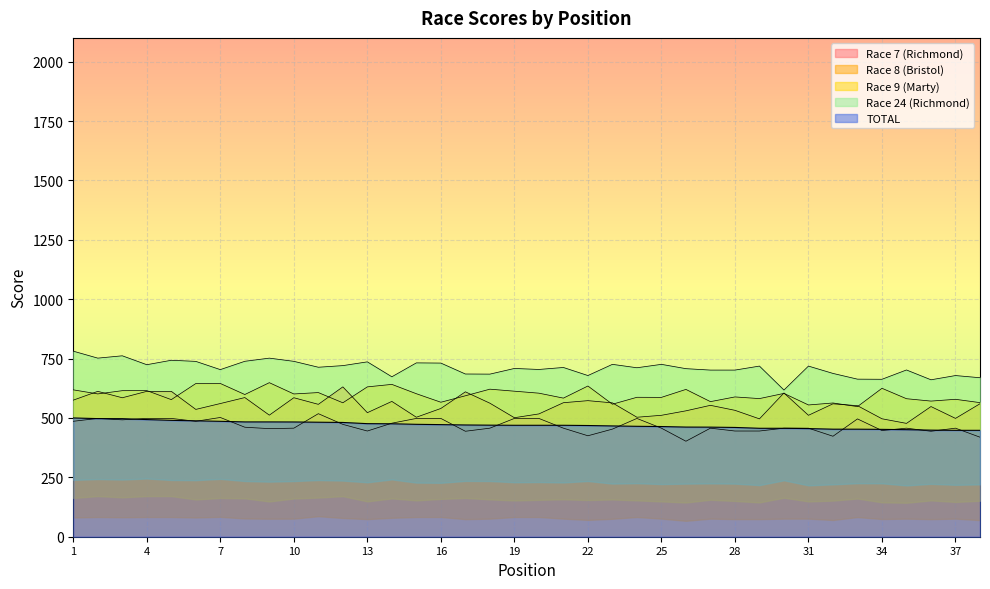

At which label does Race 8 (Bristol) reach its minimum?

35